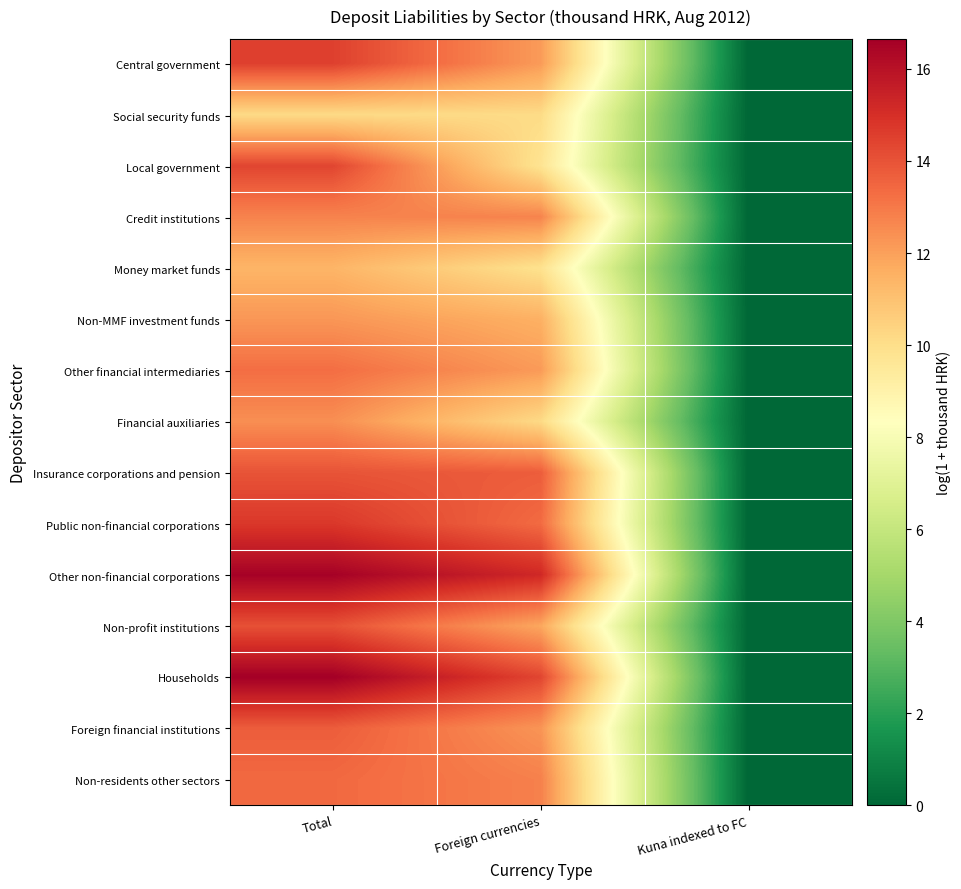

Between Kuna indexed to FC and Foreign currencies, which is larger?

Foreign currencies